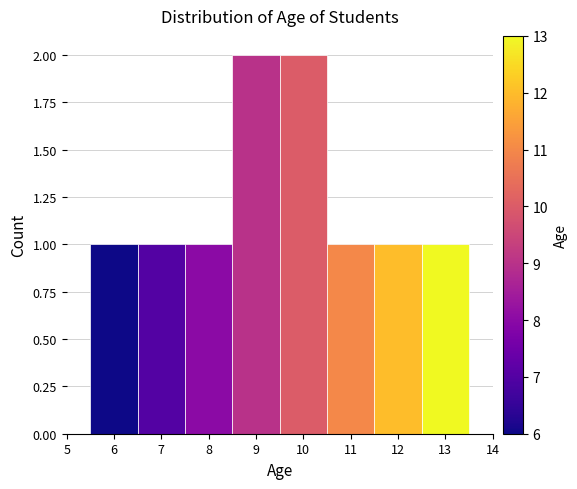

How tall is the bar that spans 10.5 to 11.5 on the x-axis? The values are not printed on the chart, so give them approximately, as read against the axis.

1